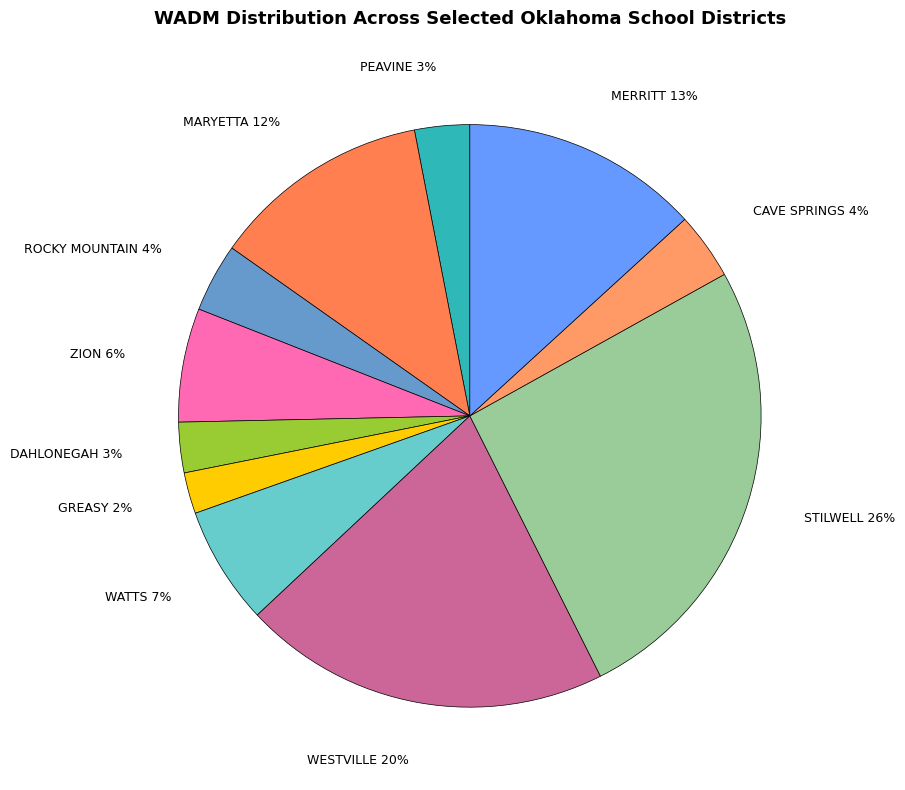

To the nearest percent, what is the difference between the DAHLONEGAH and WATTS slice percentages?

4%